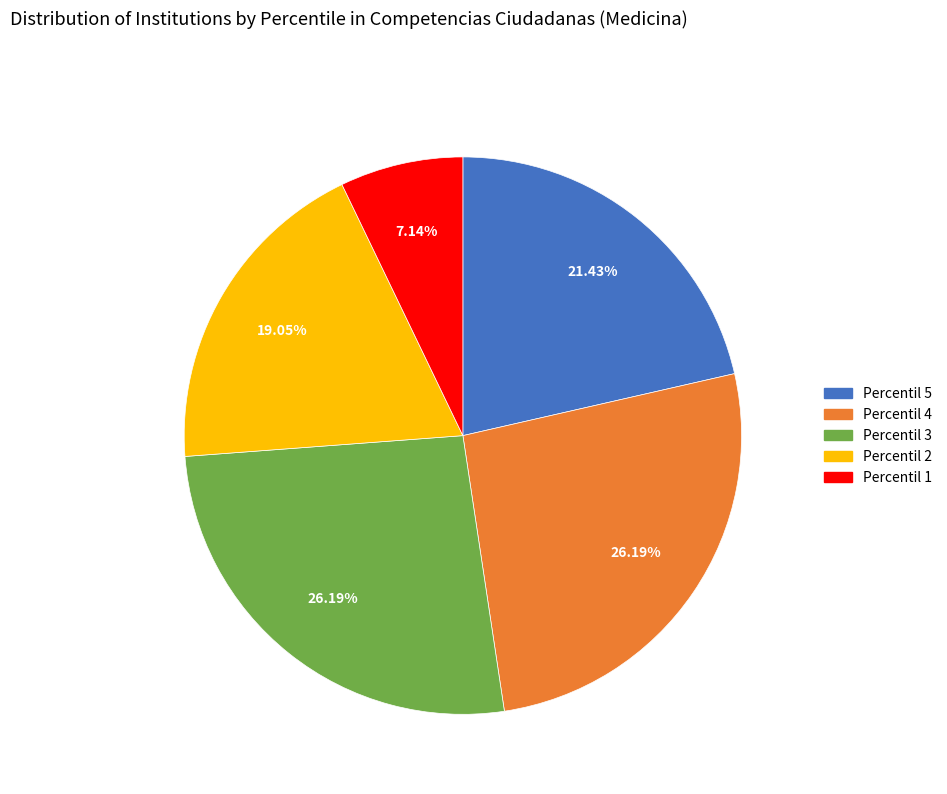

What percentage is the Percentil 3 slice, to the nearest percent?

26%